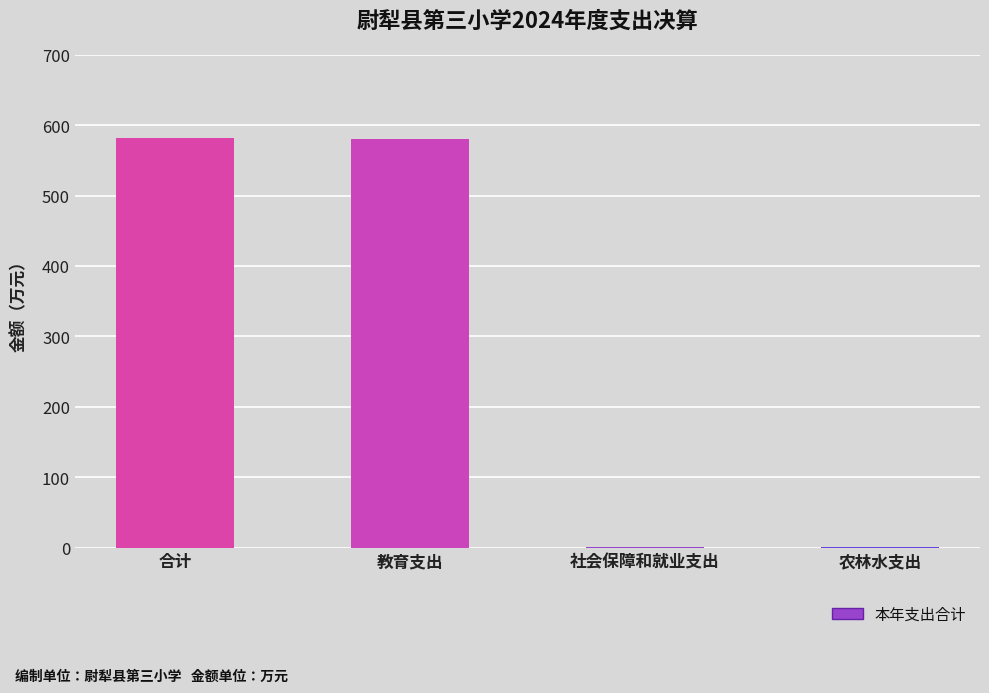

Where does the data first go above 579?

合计